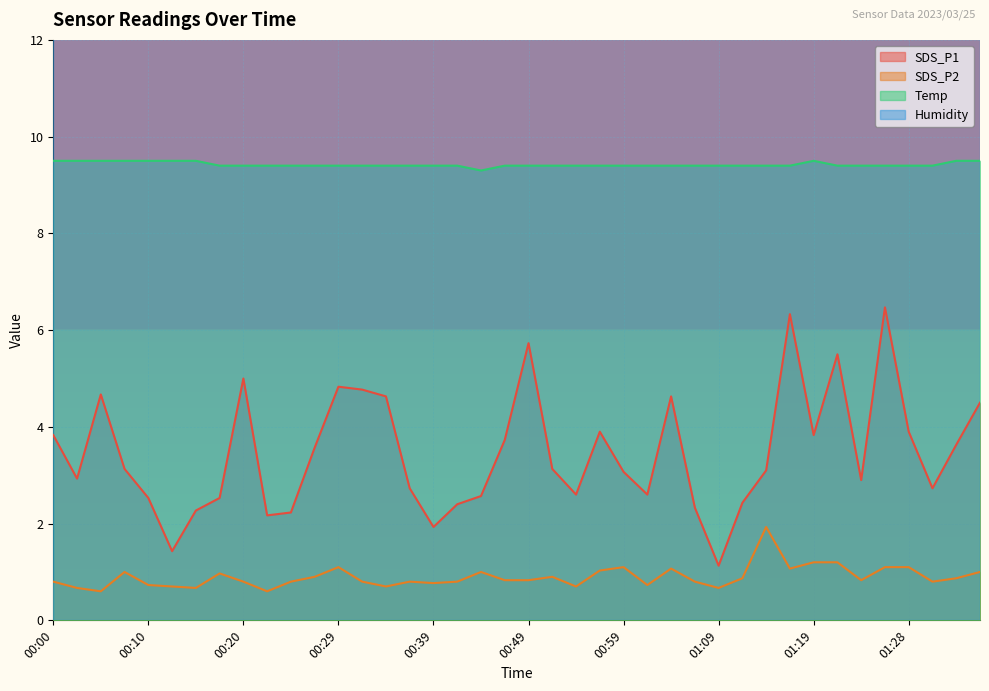

True or false: SDS_P1 and Temp cross at least once.

False